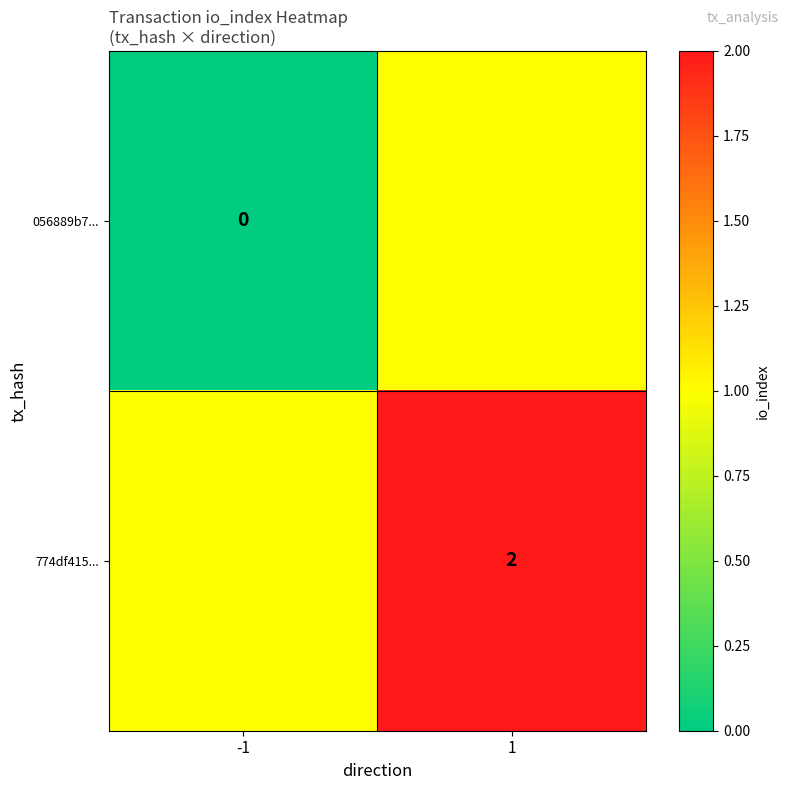

True or false: 774df415... has a value of 1 at 1.

False